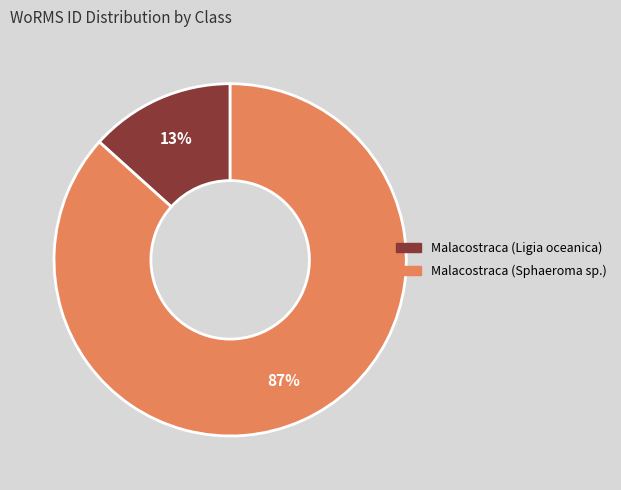

To the nearest percent, what portion does Malacostraca (Ligia oceanica) represent?

13%